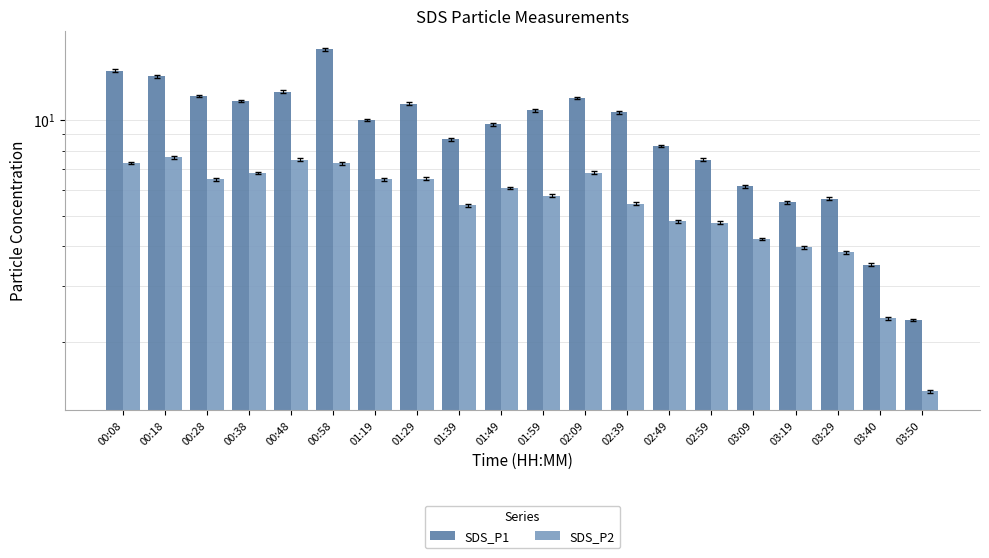

What position from the right is 03:09?

5